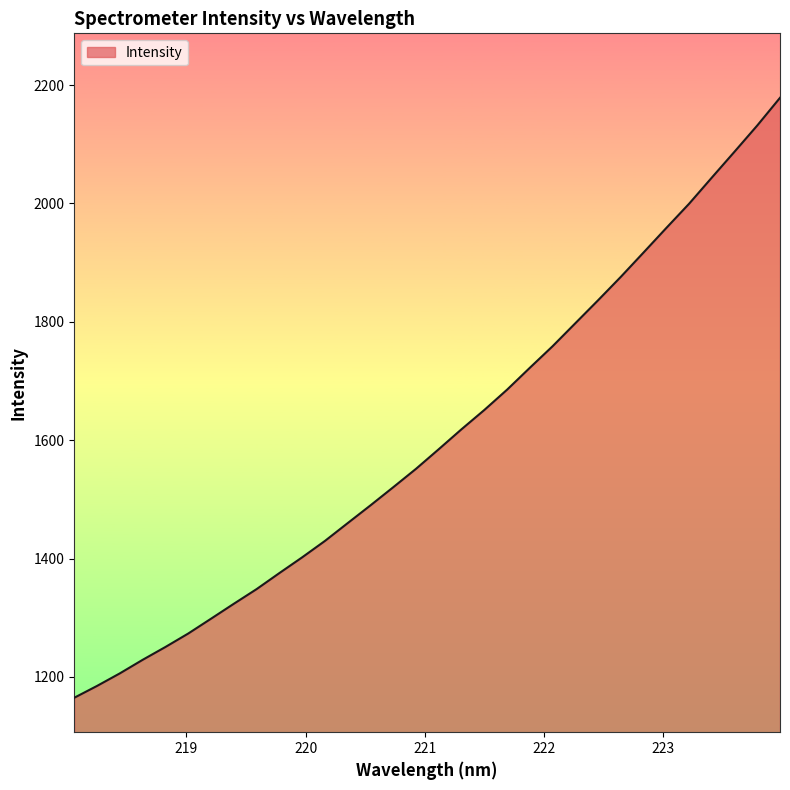

What is the maximum value shown in the chart?

2178.5